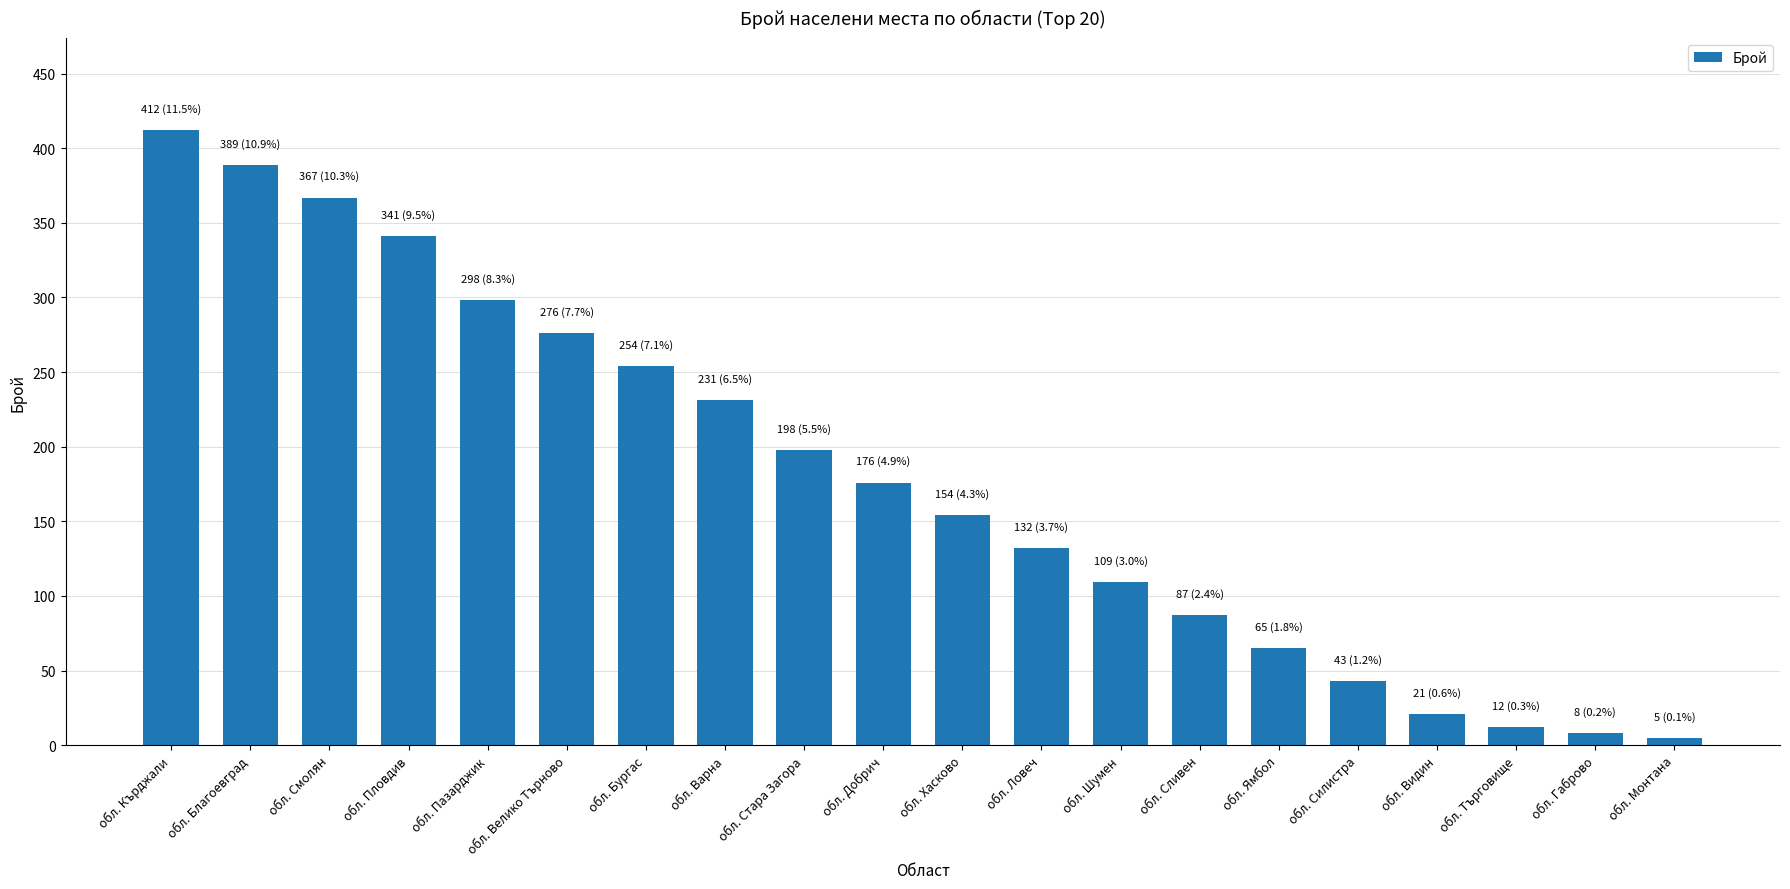

How many data points are less than 176?

10